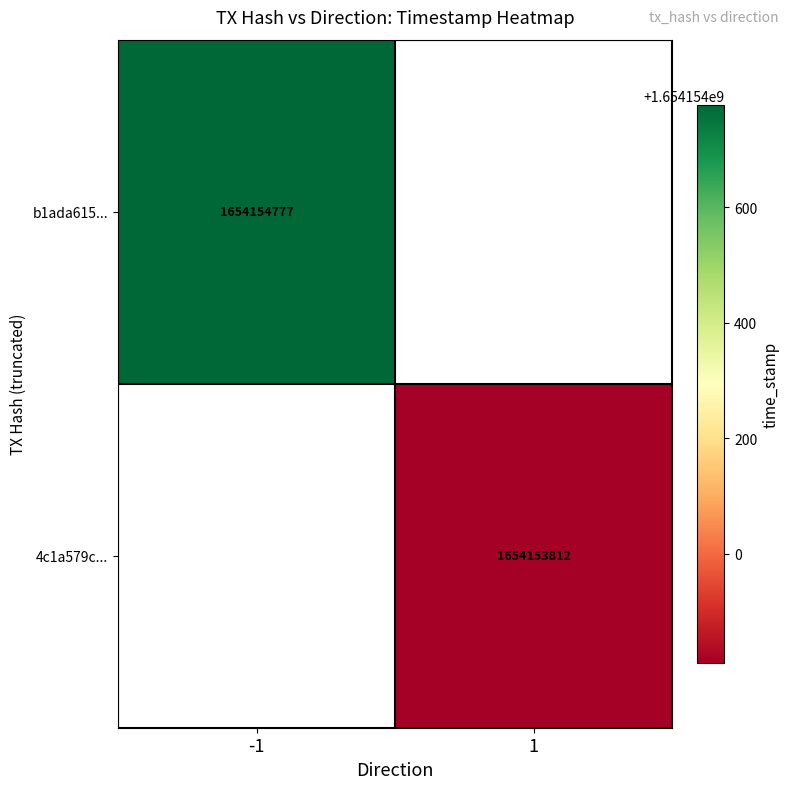

What is the difference between the b1ada615d6f65e1040a034b02595957abb9eab4 values at time_stamp and direction?

1654154778